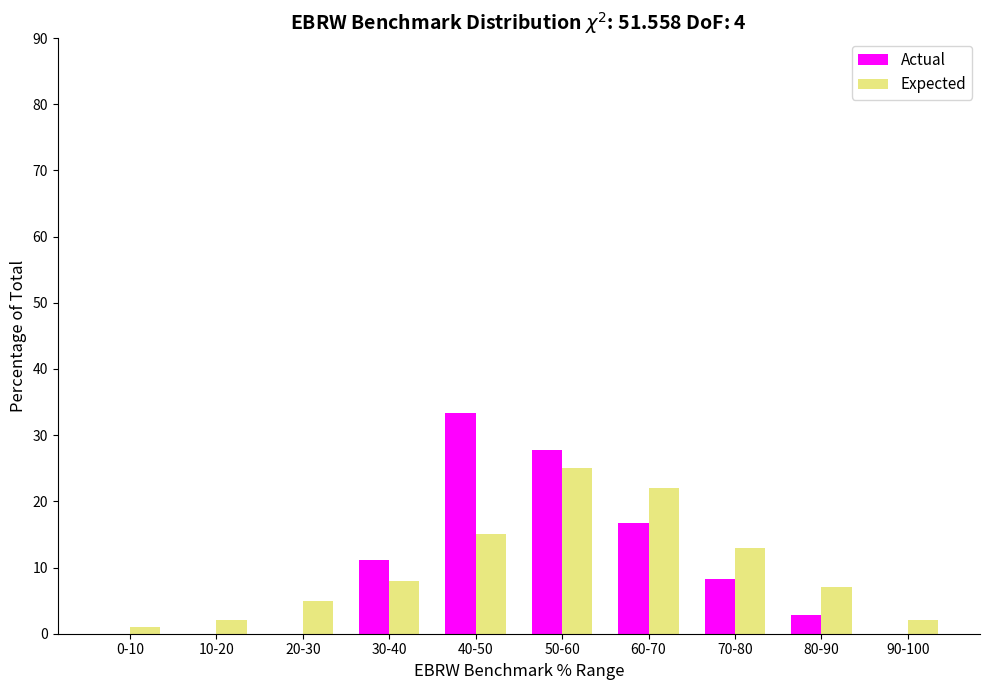

Reading right to left, list all the values displayed in this chart.

Actual: 90-100=0.0	80-90=2.8	70-80=8.3	60-70=16.7	50-60=27.8	40-50=33.3	30-40=11.1	20-30=0.0	10-20=0.0	0-10=0.0
Expected: 90-100=2.0	80-90=7.0	70-80=13.0	60-70=22.0	50-60=25.0	40-50=15.0	30-40=8.0	20-30=5.0	10-20=2.0	0-10=1.0